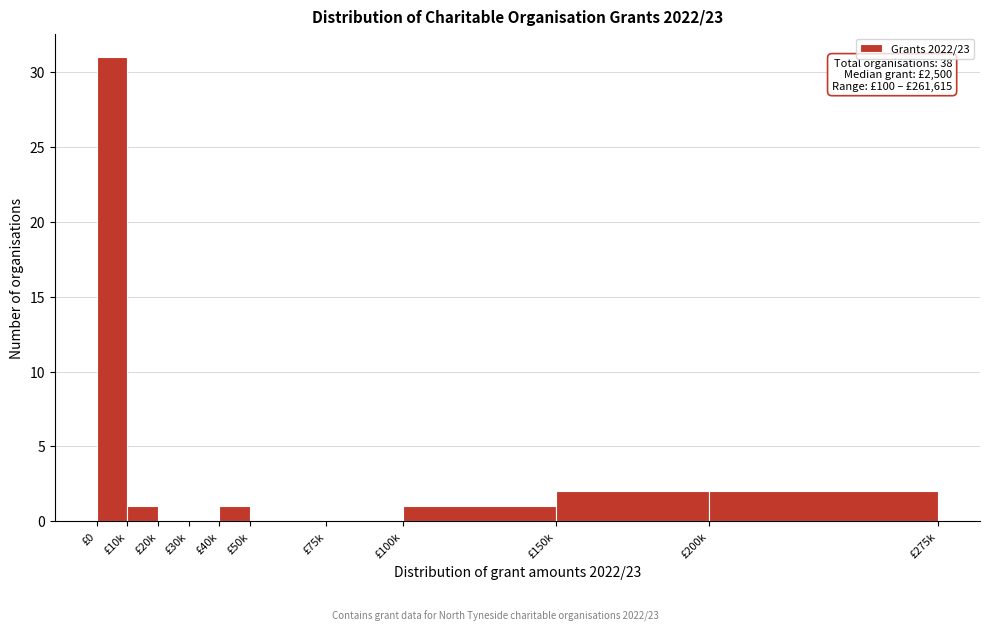

Reading left to right, transcribe all the data shown in this chart.

£0=31	£10k=1	£20k=0	£30k=0	£40k=1	£50k=0	£75k=0	£100k=1	£150k=2	£200k=2